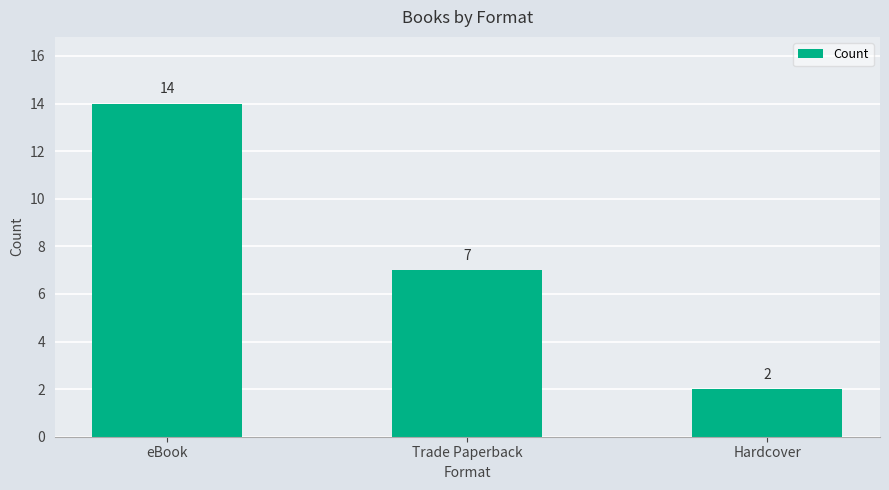

What position from the right is eBook?

3